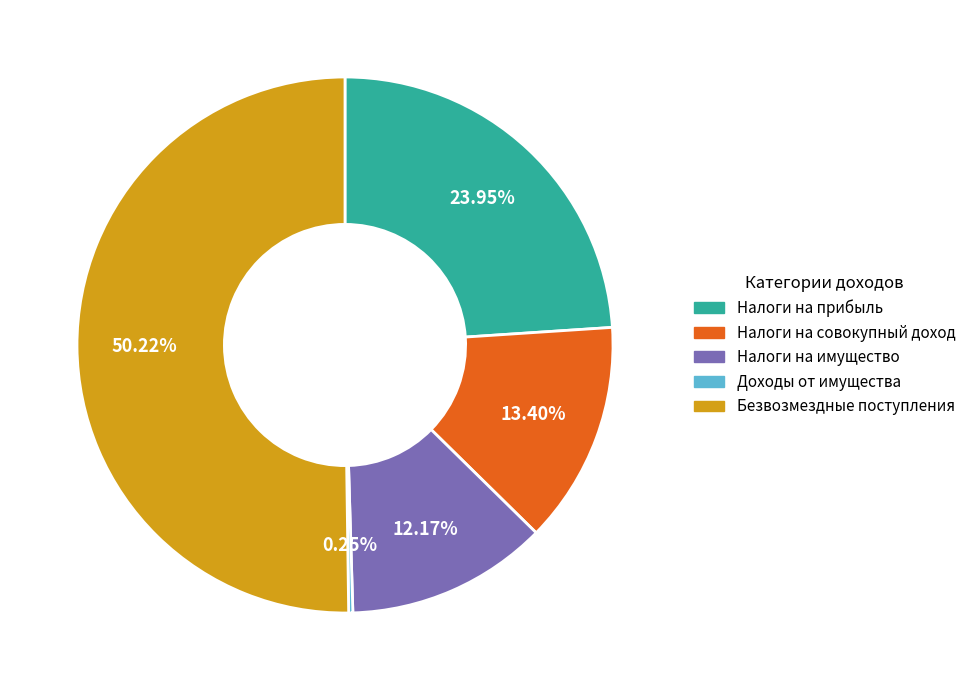

Which slice is the largest?

Безвозмездные поступления